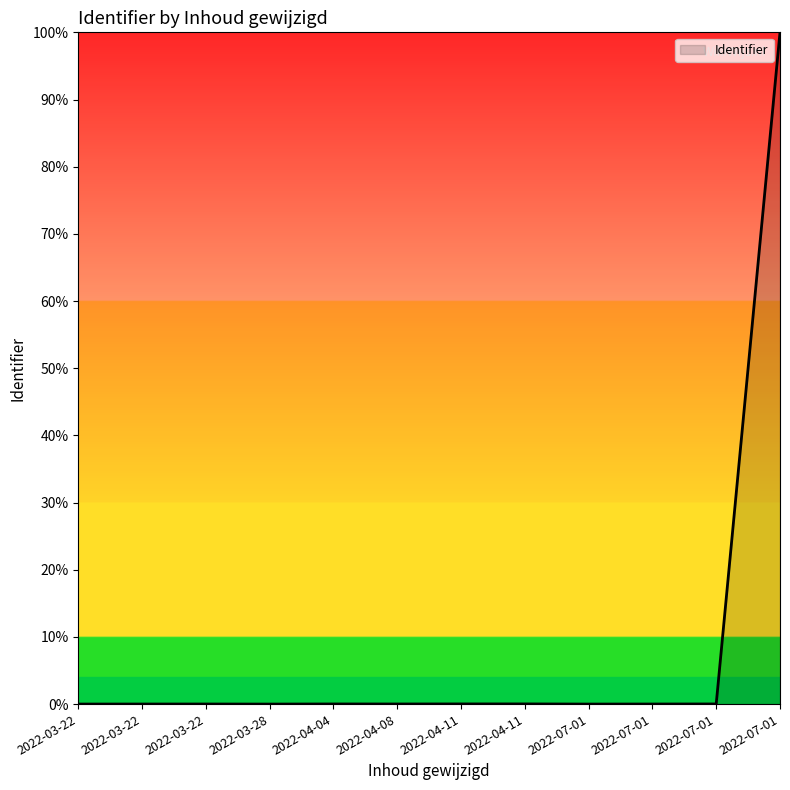

At which category does the data reach its first local valley?

2022-03-28